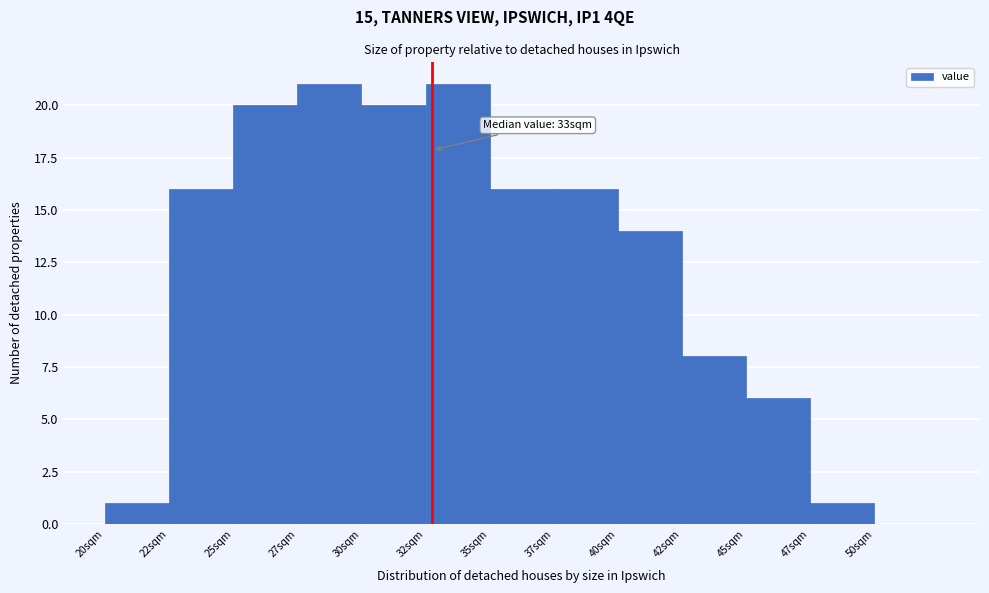

Reading right to left, what are all the values shown in this chart?

50sqm=0	47sqm=1	45sqm=6	42sqm=8	40sqm=14	37sqm=16	35sqm=16	32sqm=21	30sqm=20	27sqm=21	25sqm=20	22sqm=16	20sqm=1